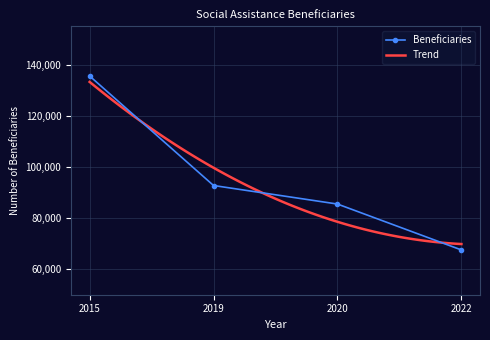

Reading right to left, extract all data points from this chart.

67513	85473	92728	135570